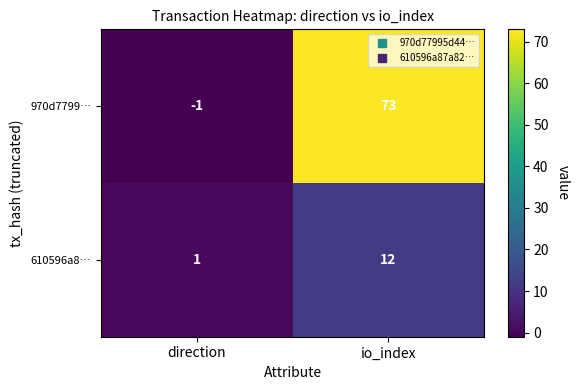

Which series has the largest range (max minus min)?

970d7799…